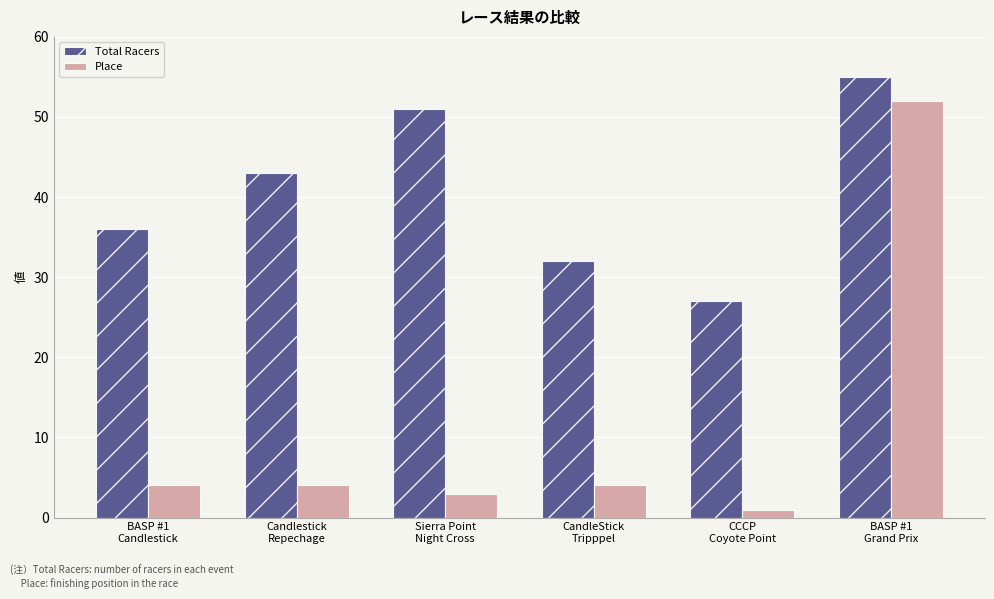

What is the value of the Total Racers bar at the 6th from the left?

55